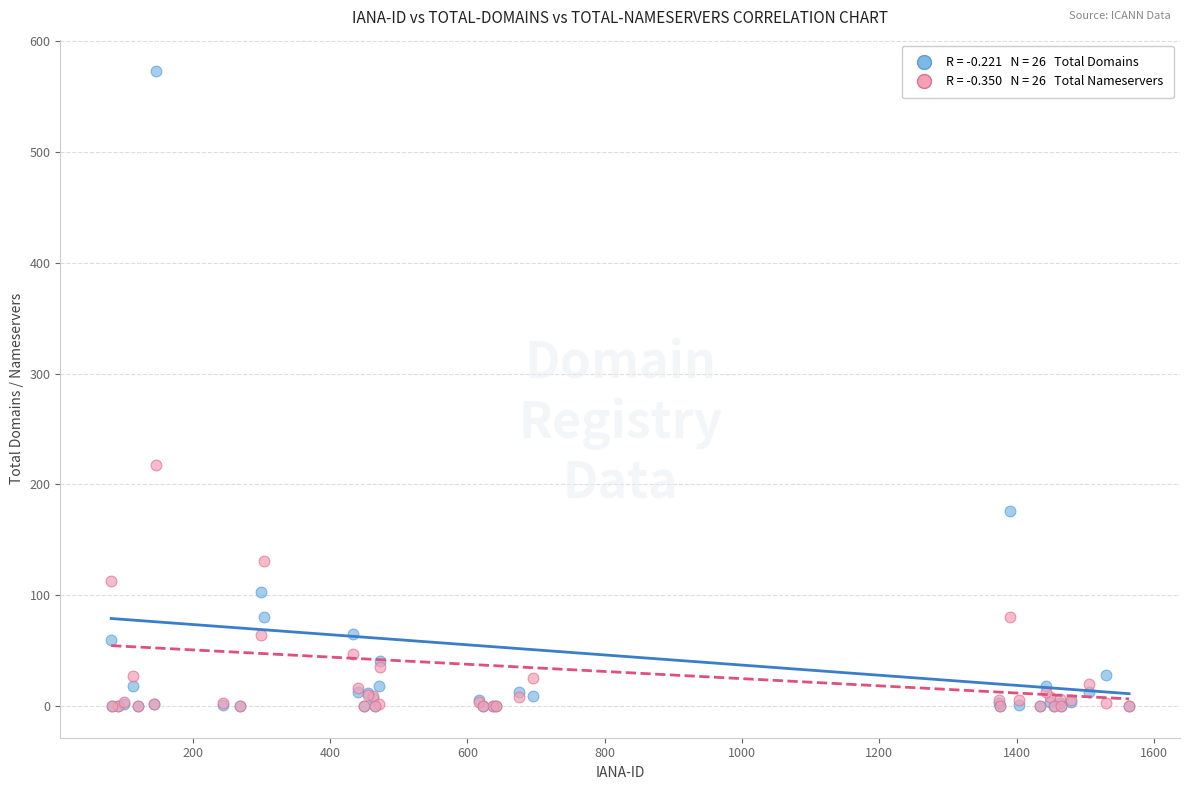

Across all series, what Y value is closest to 286?

218